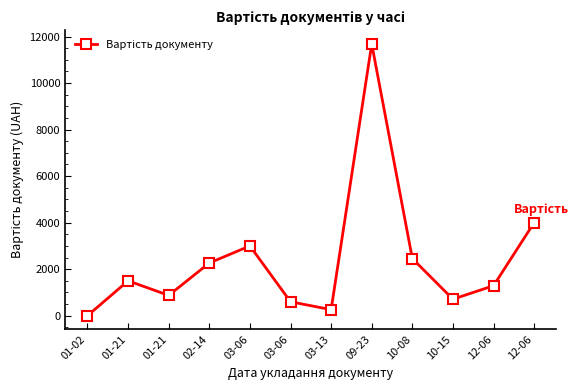

Rank the categories by value from lowest to highest.

01-02, 03-13, 03-06, 10-15, 01-21, 12-06, 01-21, 02-14, 10-08, 03-06, 12-06, 09-23